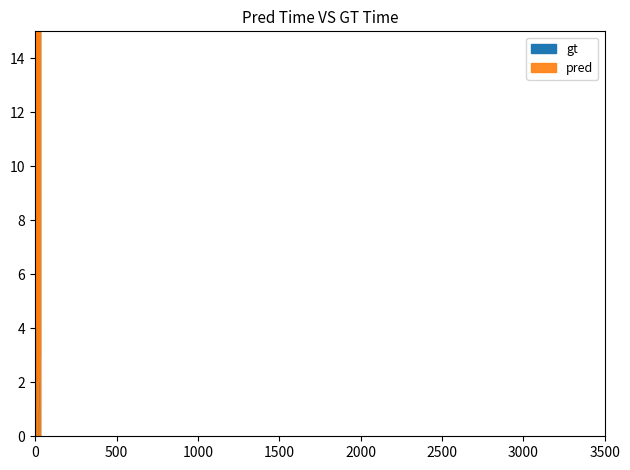

True or false: pred has more than 0 points higher than both neighbors.

True